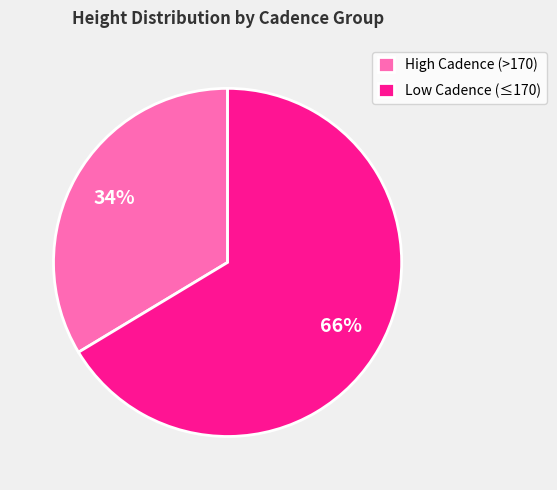

Rank the categories by value from lowest to highest.

High Cadence (>170), Low Cadence (≤170)